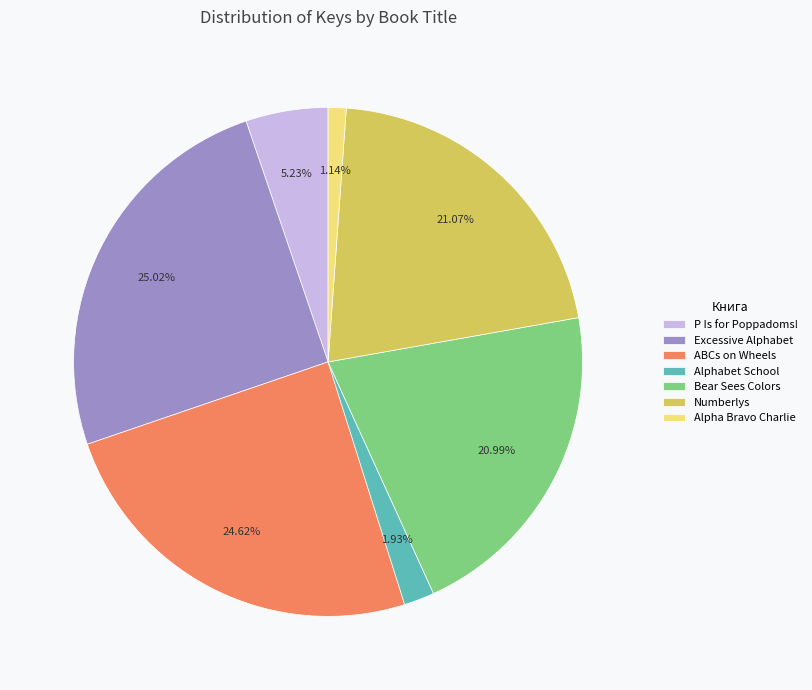

The ABCs on Wheels slice represents 11% of the pie. True or false?

False